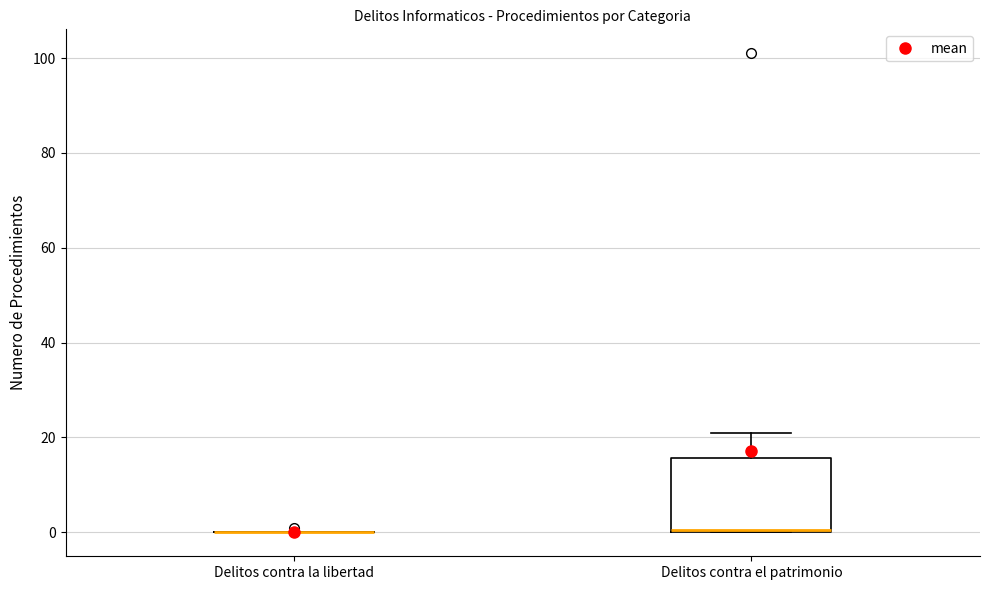

Reading left to right, transcribe this box plot: for each box, give where its median line is, the range the box spans, and where its two whiskers end, as read against the y-axis. The values are not printed on the chart, so give them approximately, as read against the axis.

Delitos contra la libertad: box collapsed to a line at 0, whiskers 0 to 0
Delitos contra el patrimonio: median 0, box 0 to 16, whiskers 0 to 22